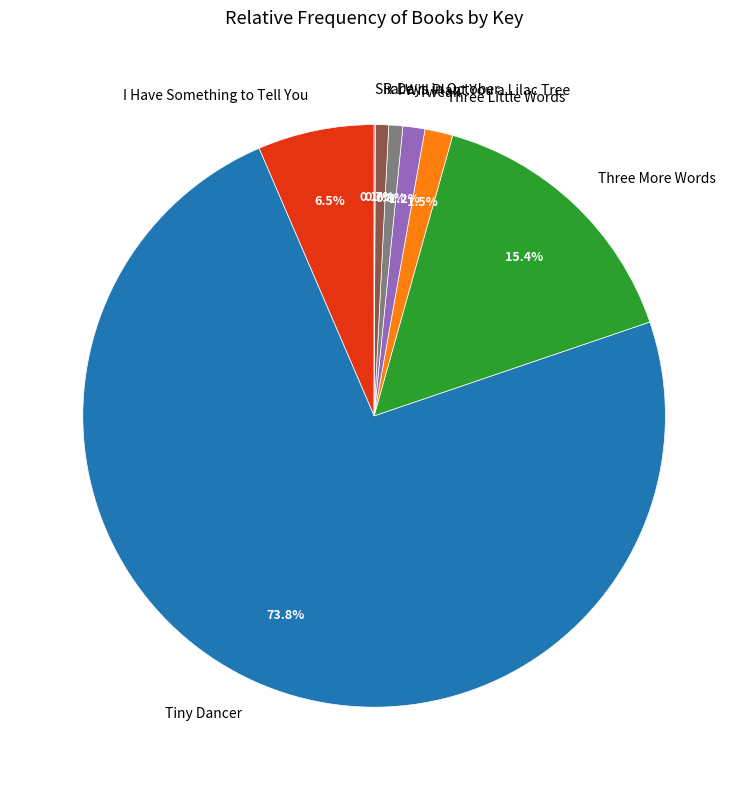

Does Race represent more than half of the total?

No